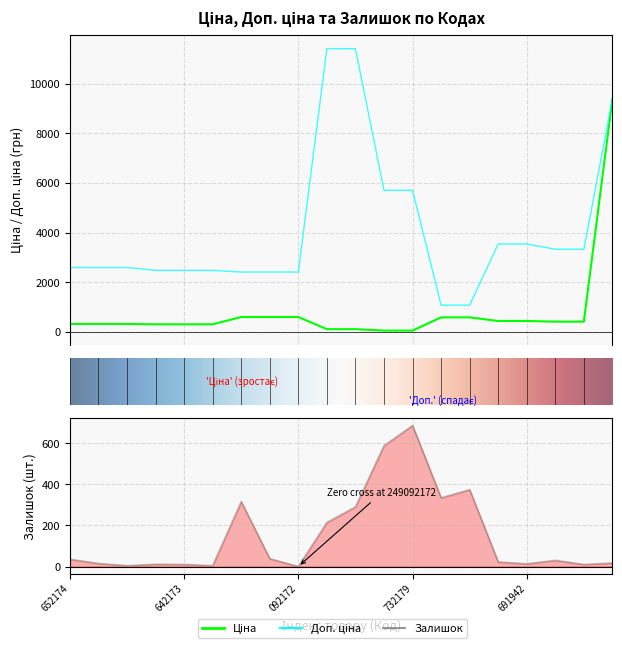

What is the average value of the Доп. ціна series?

4100.9